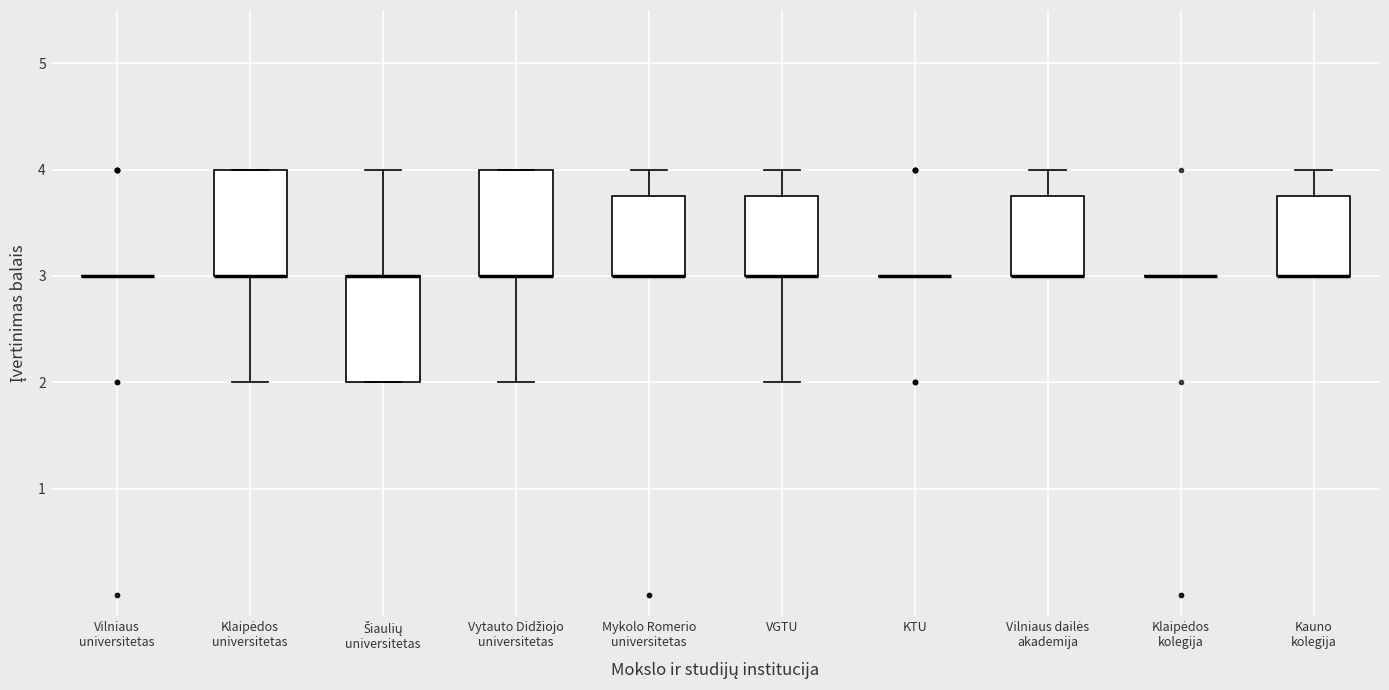

Reading left to right, read every box against the y-axis: the position of its median line, the range the box covers, and the ends of its whiskers. The values are not printed on the chart, so give them approximately, as read against the axis.

Vilniaus universitetas: box collapsed to a line at 3.0, whiskers 3.0 to 3.0
Klaipėdos universitetas: median 3.0 (drawn on the box's lower edge), box 3.0 to 4.0, whiskers 2.0 to 4.0
Šiaulių universitetas: median 3.0 (drawn on the box's upper edge), box 2.0 to 3.0, whiskers 2.0 to 4.0
Vytauto Didžiojo universitetas: median 3.0 (drawn on the box's lower edge), box 3.0 to 4.0, whiskers 2.0 to 4.0
Mykolo Romerio universitetas: median 3.0 (drawn on the box's lower edge), box 3.0 to 3.8, whiskers 3.0 to 4.0
VGTU: median 3.0 (drawn on the box's lower edge), box 3.0 to 3.8, whiskers 2.0 to 4.0
KTU: box collapsed to a line at 3.0, whiskers 3.0 to 3.0
Vilniaus dailės akademija: median 3.0 (drawn on the box's lower edge), box 3.0 to 3.8, whiskers 3.0 to 4.0
Klaipėdos kolegija: box collapsed to a line at 3.0, whiskers 3.0 to 3.0
Kauno kolegija: median 3.0 (drawn on the box's lower edge), box 3.0 to 3.8, whiskers 3.0 to 4.0